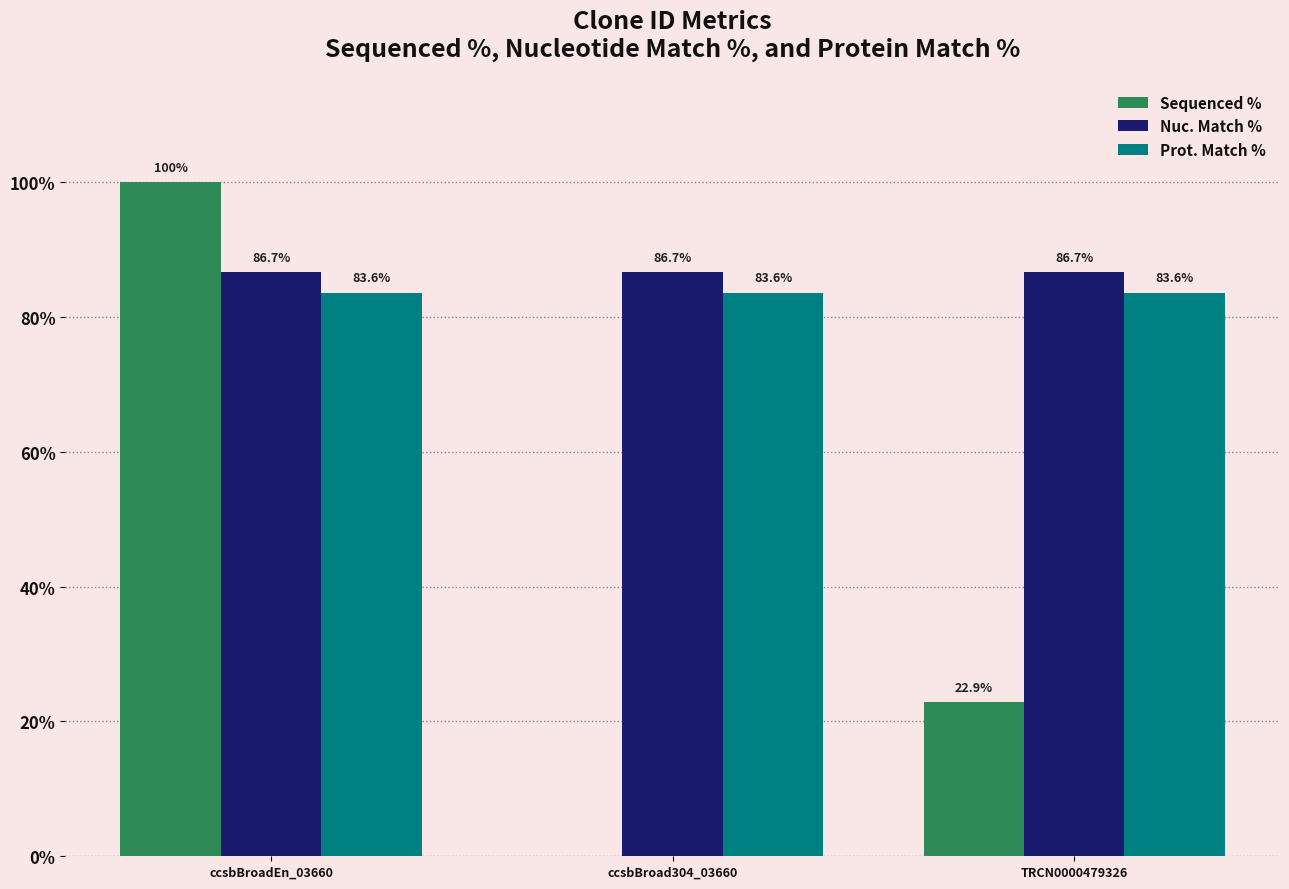

At which category is the sum across all series the highest?

ccsbBroadEn_03660